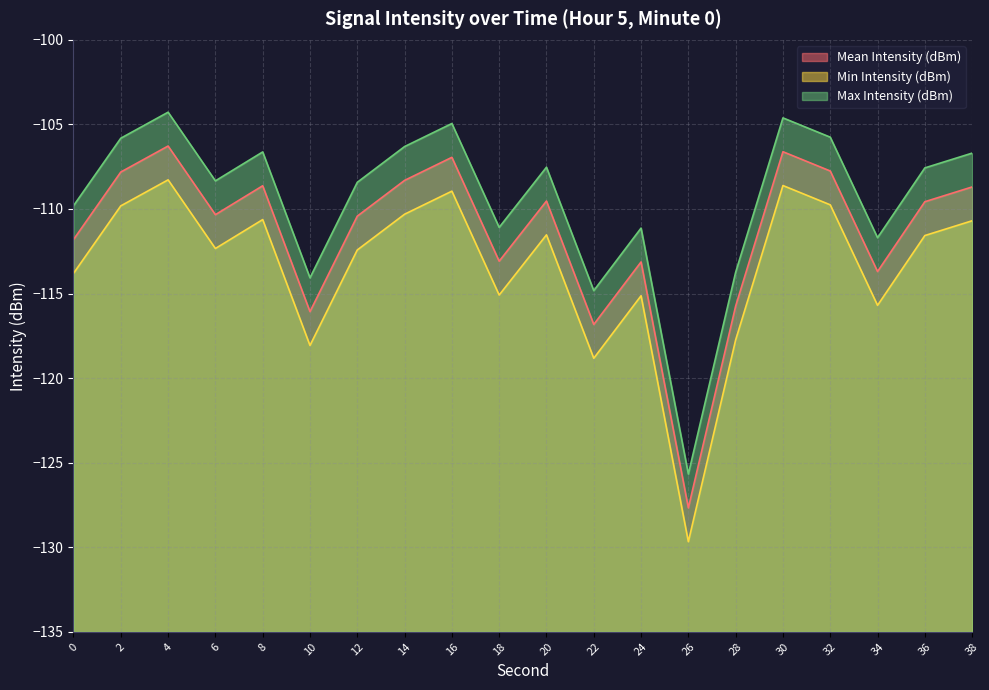

Does the chart have visible grid lines?

Yes